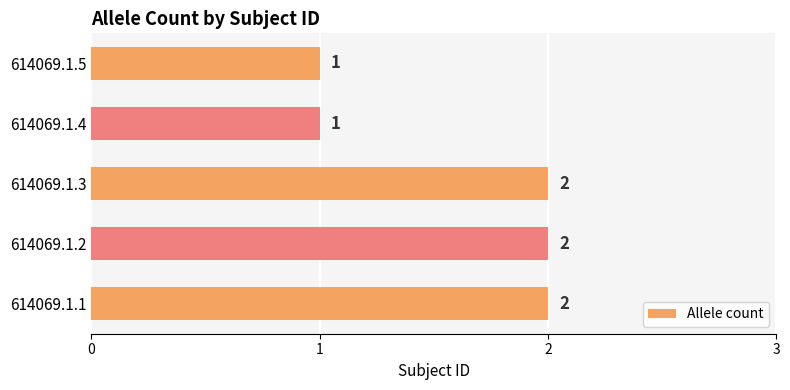

Is it true that the value at 614069.1.2 is 2?

True